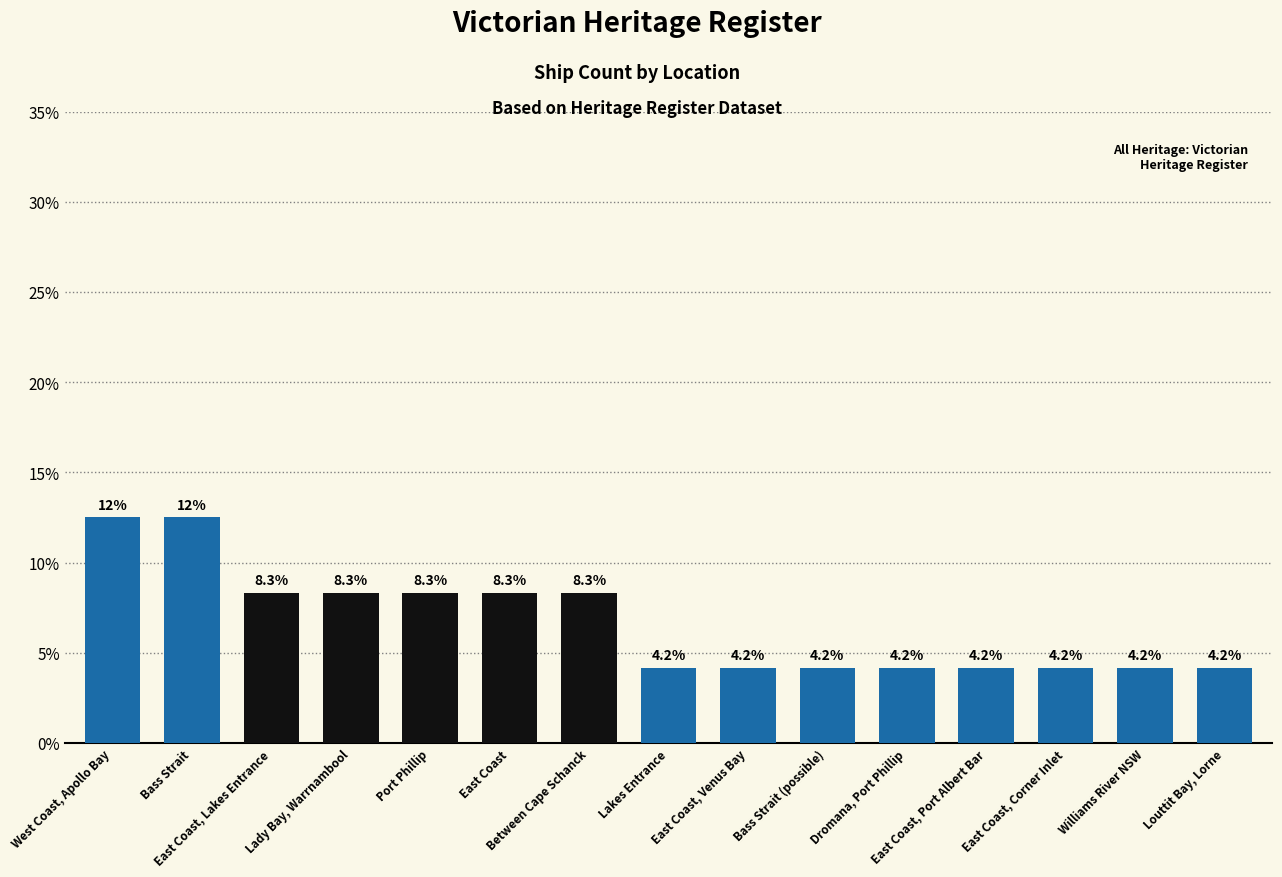

What is the value of the 7th bar from the left?

8.3